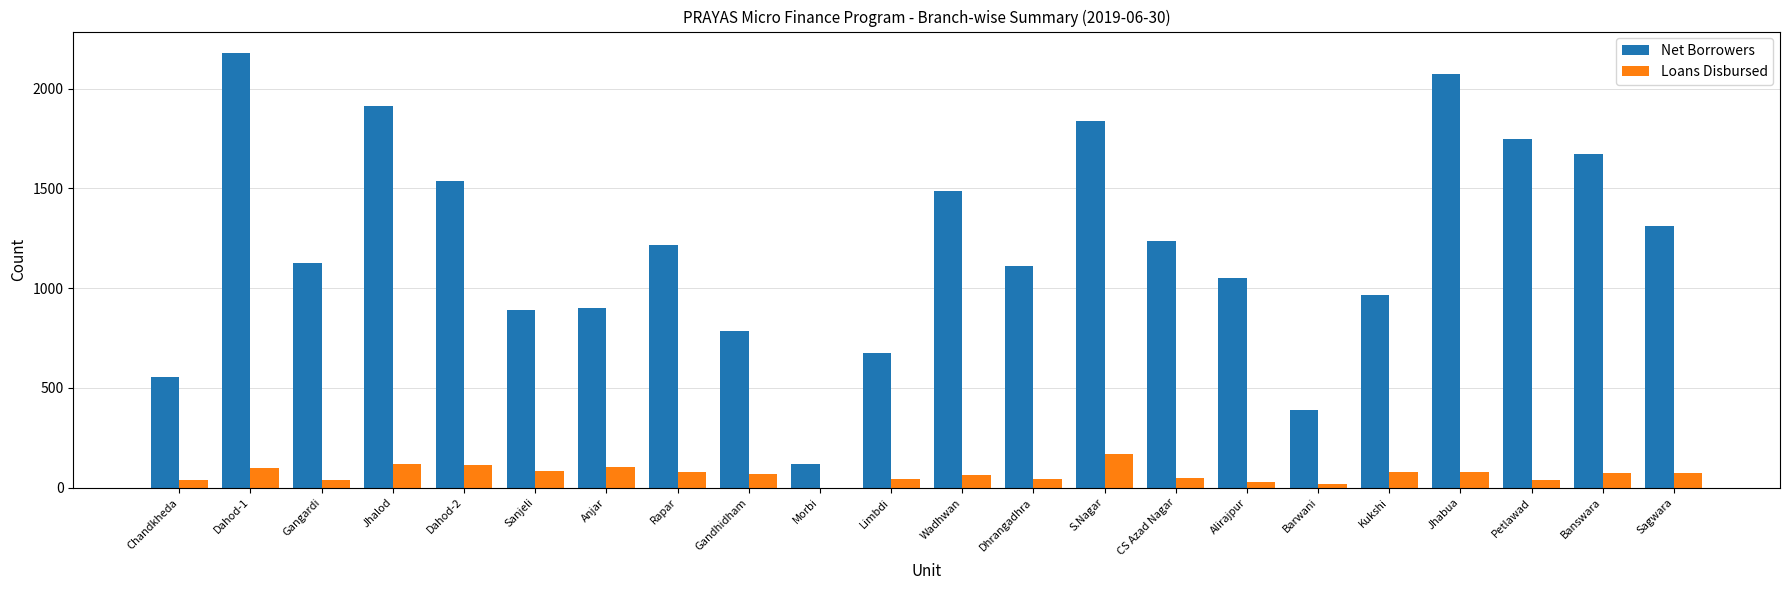

Which series has the largest total across all categories?

Net Borrowers